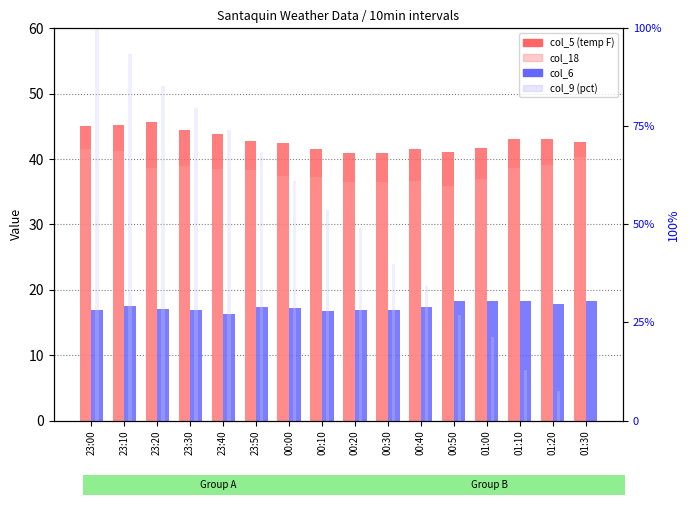

Which label corresponds to the smallest value in the chart?

01:30